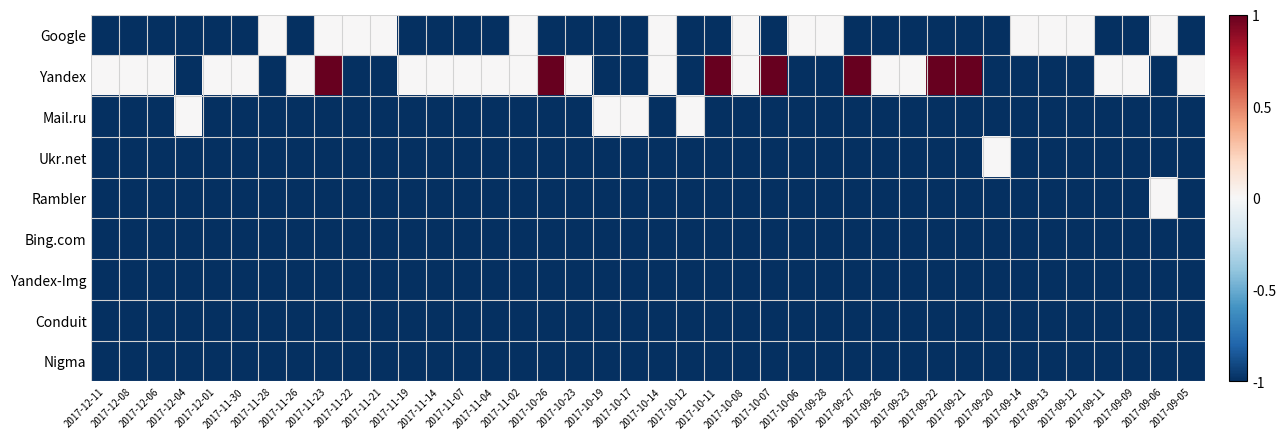

Which has a higher value, 2017-11-07 or 2017-11-30?

2017-11-07